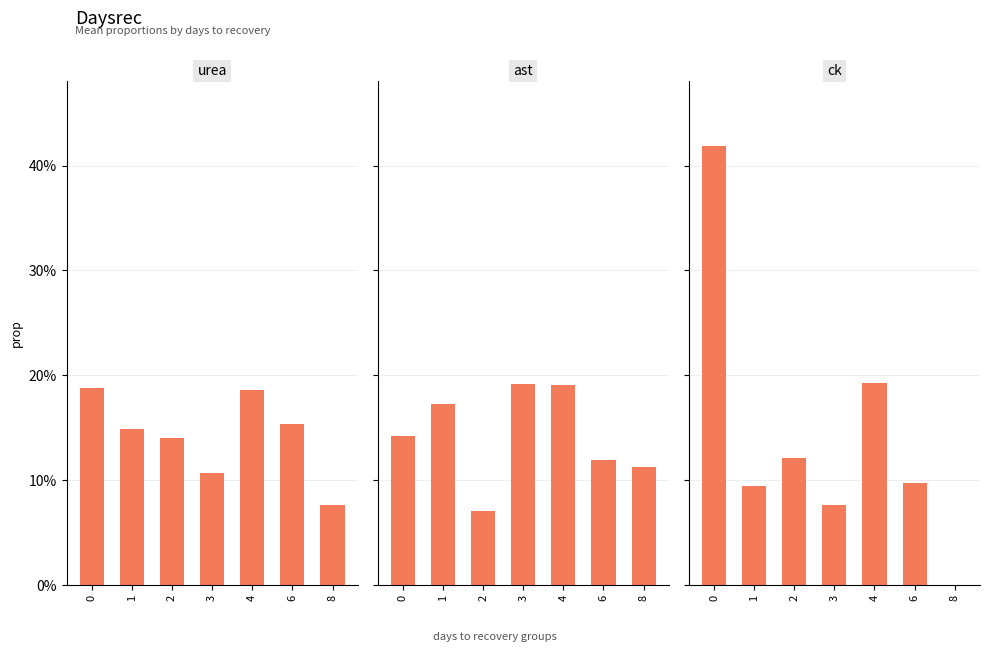

True or false: urea has a value of 0.0 at 0.

False